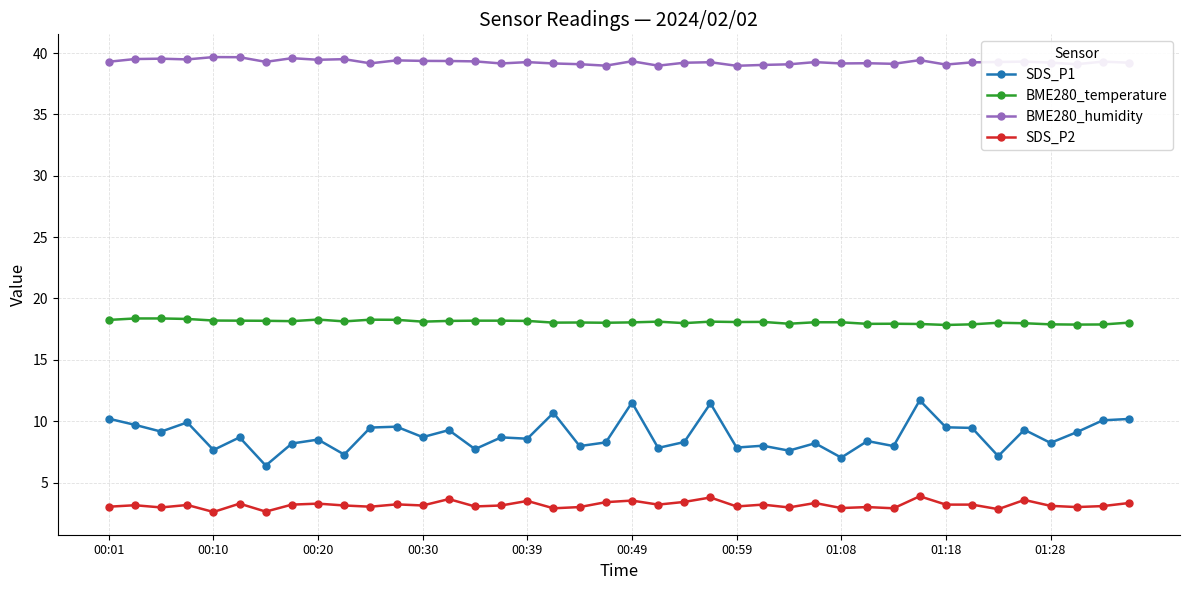

What is the value of the BME280_humidity point at the 30th from the left?

39.2